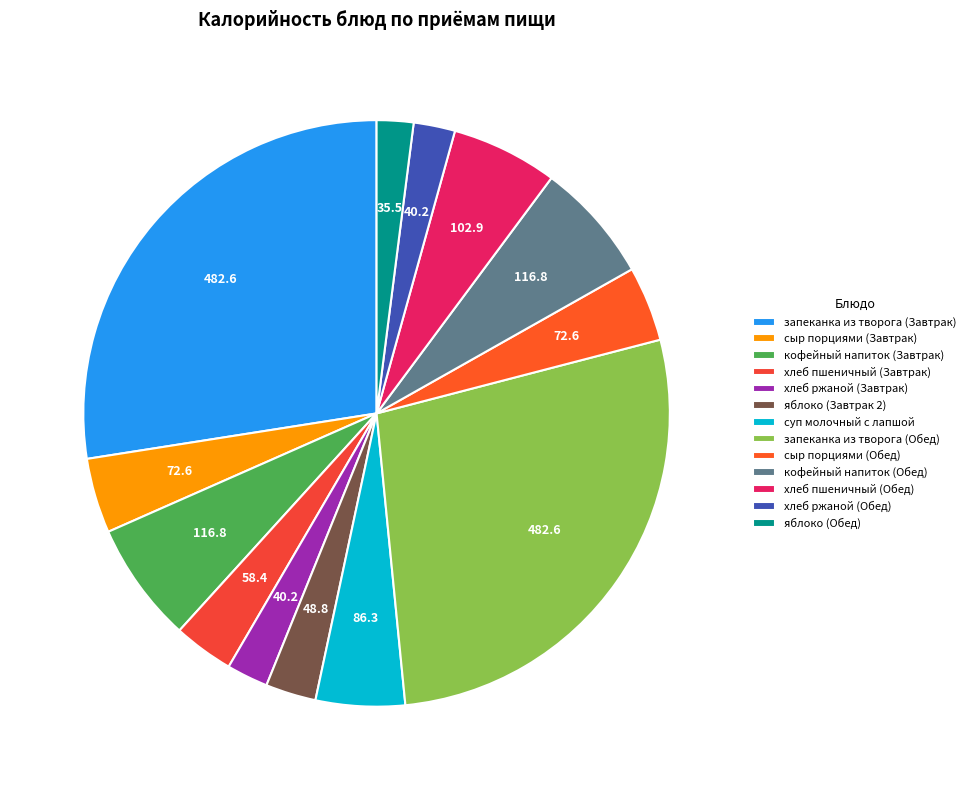

Is the sum of яблоко (Обед) and запеканка из творога (Завтрак) greater than half?

No